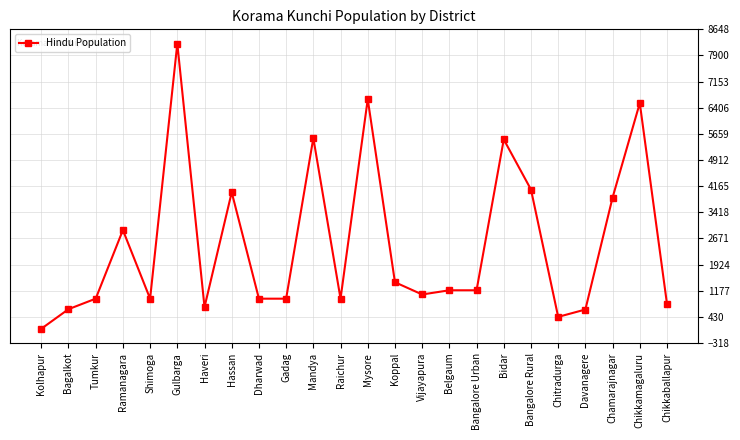

Which has a higher value, Chitradurga or Kolhapur?

Chitradurga